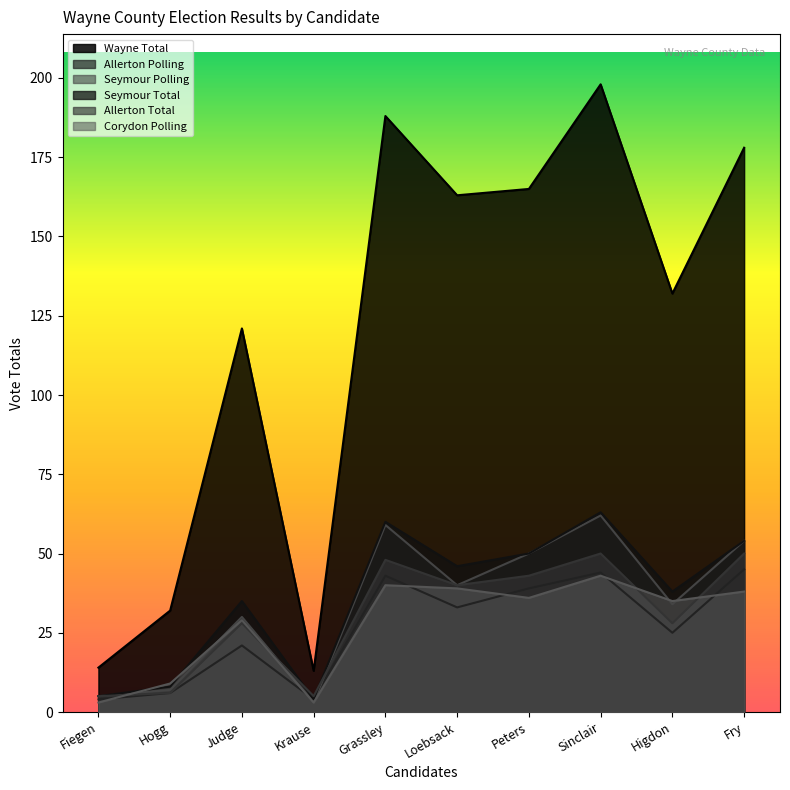

What is the minimum value shown in the chart?

3